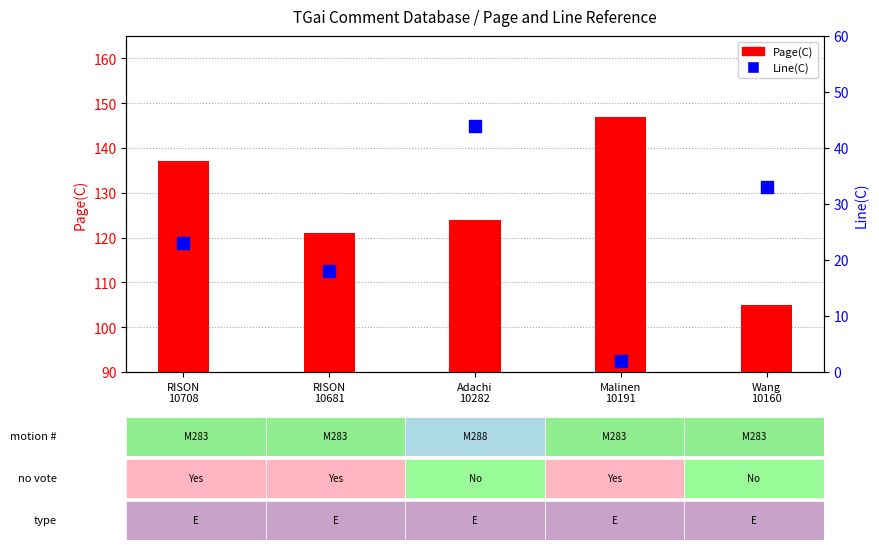

What are all the series names shown in the legend?

Page(C), Line(C)